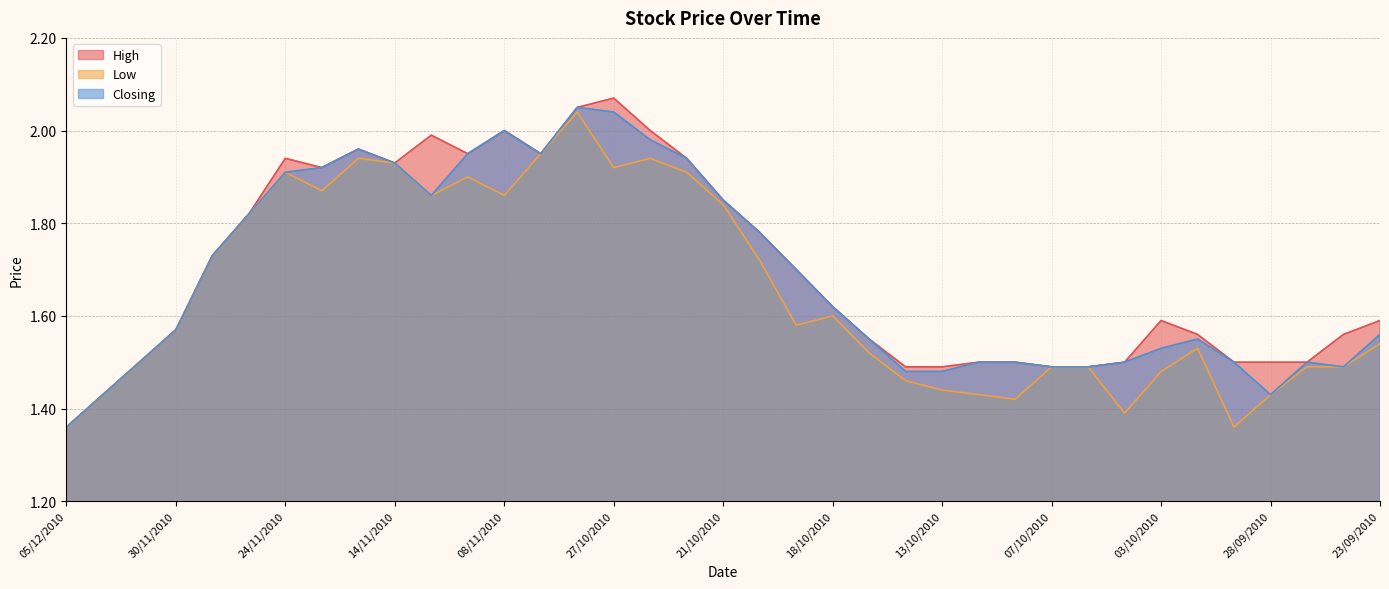

Where is the first local maximum for Low?

24/11/2010